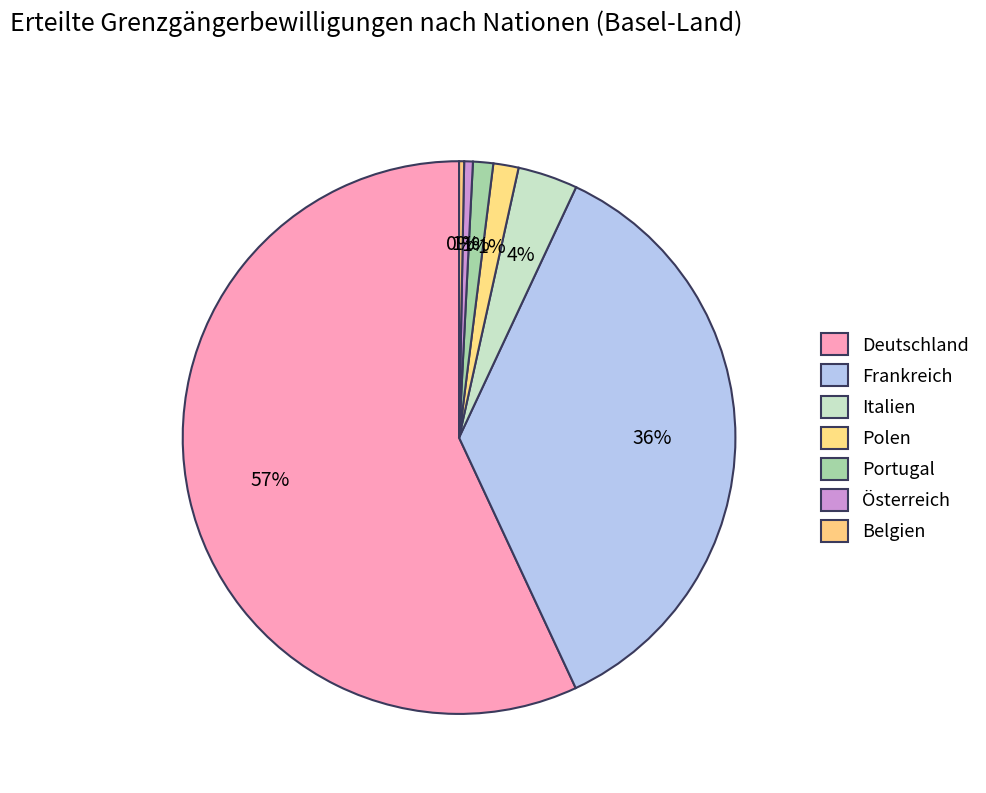

What percentage is the Portugal slice, to the nearest percent?

1%